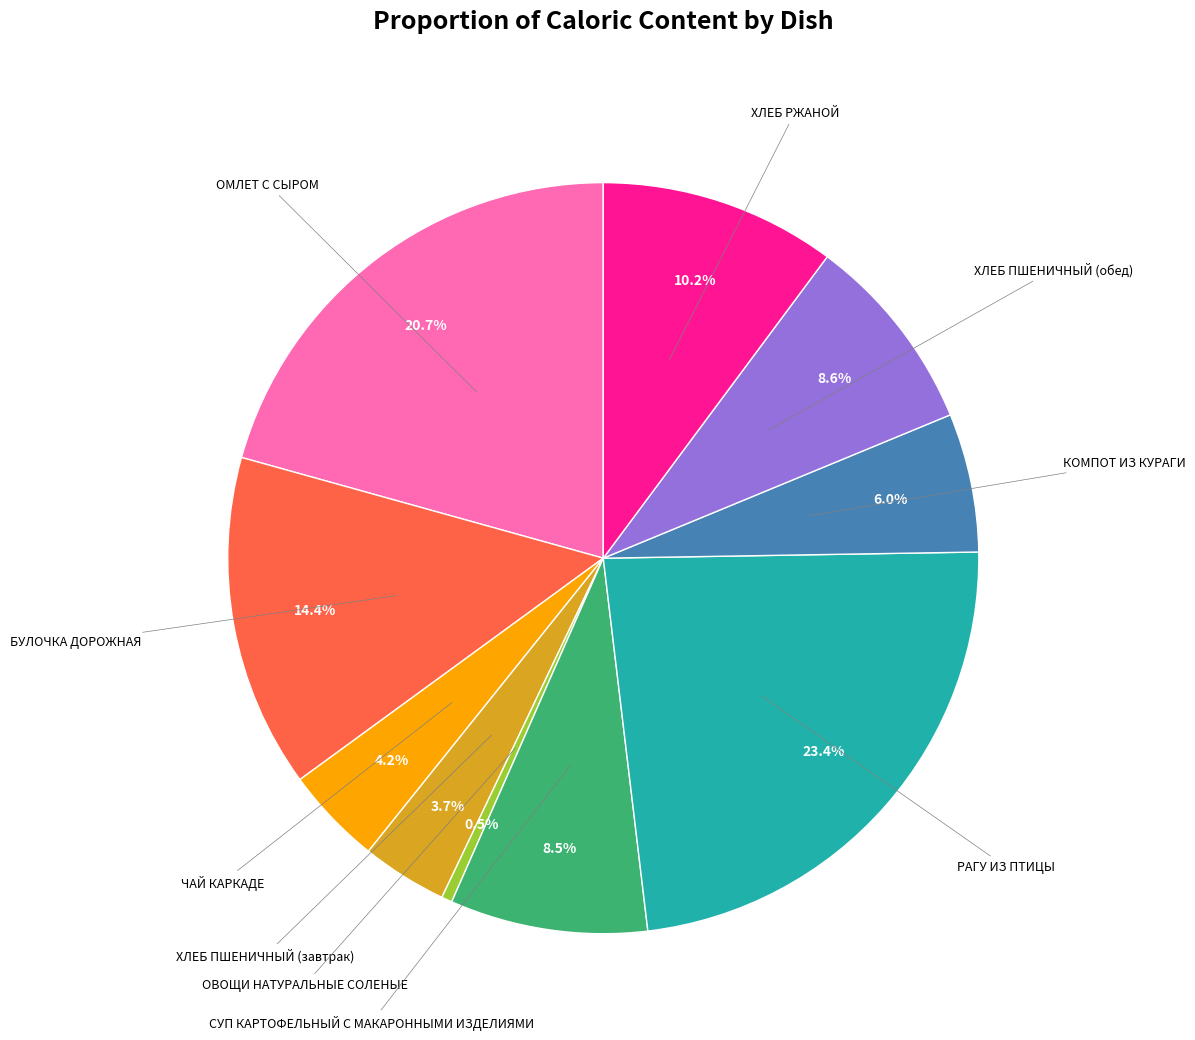

Is there a majority slice in this chart?

No